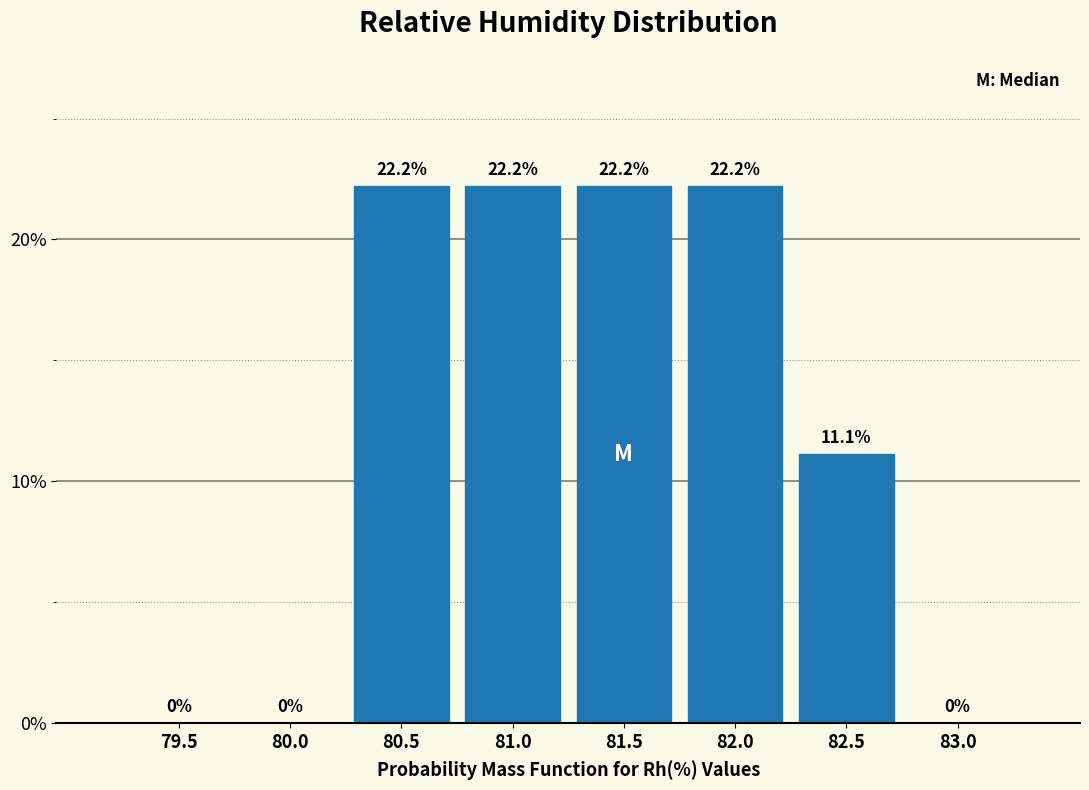

Reading right to left, what are all the values shown in this chart?

83.0=0.0	82.5=11.1	82.0=22.2	81.5=22.2	81.0=22.2	80.5=22.2	80.0=0.0	79.5=0.0